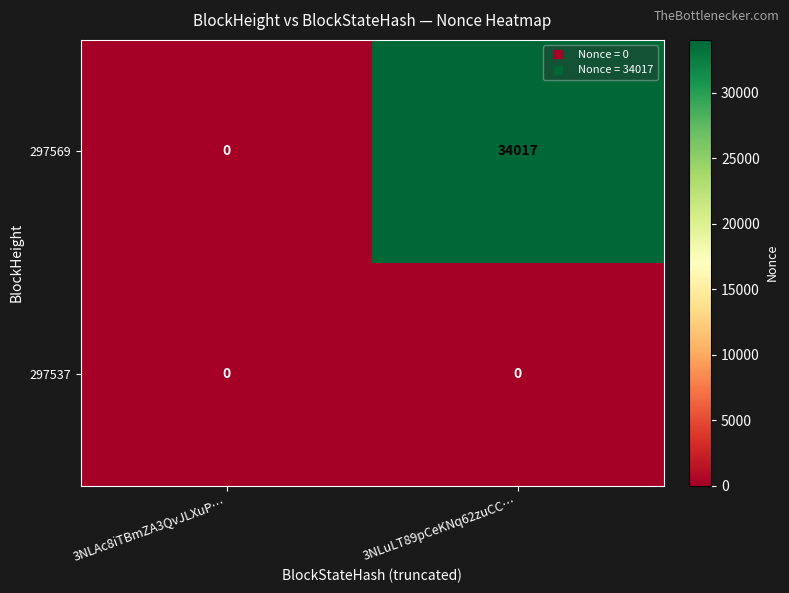

The 297569 series shows 60469 at 3NLuLT89pCeKNq62zuCC…. True or false?

False